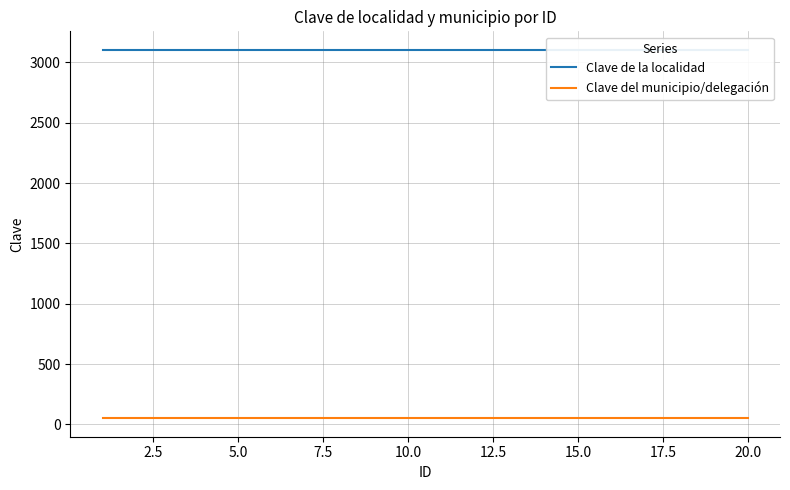

True or false: Clave de la localidad and Clave del municipio/delegación intersect in this chart.

False